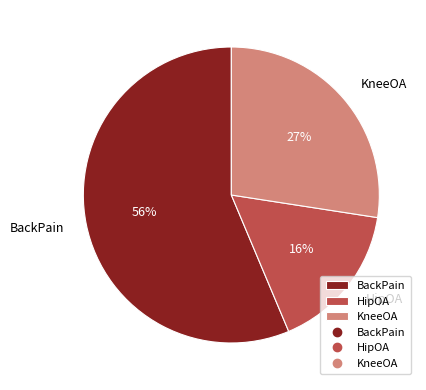

Does HipOA account for over 50% of the chart?

No